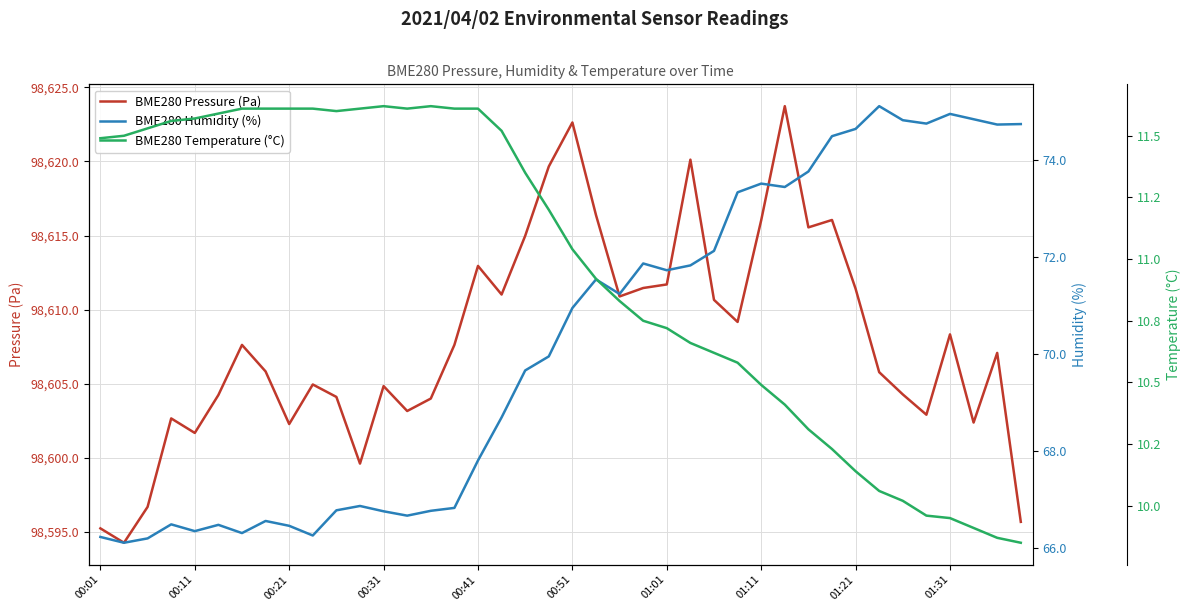

True or false: BME280 Temperature (°C) and BME280 Pressure (Pa) cross at least once.

False